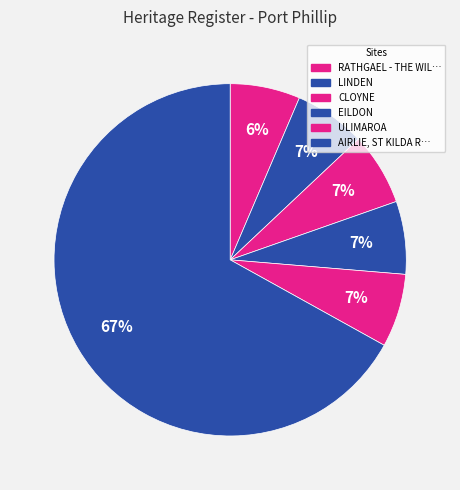

Count the number of slices in the pie.

6